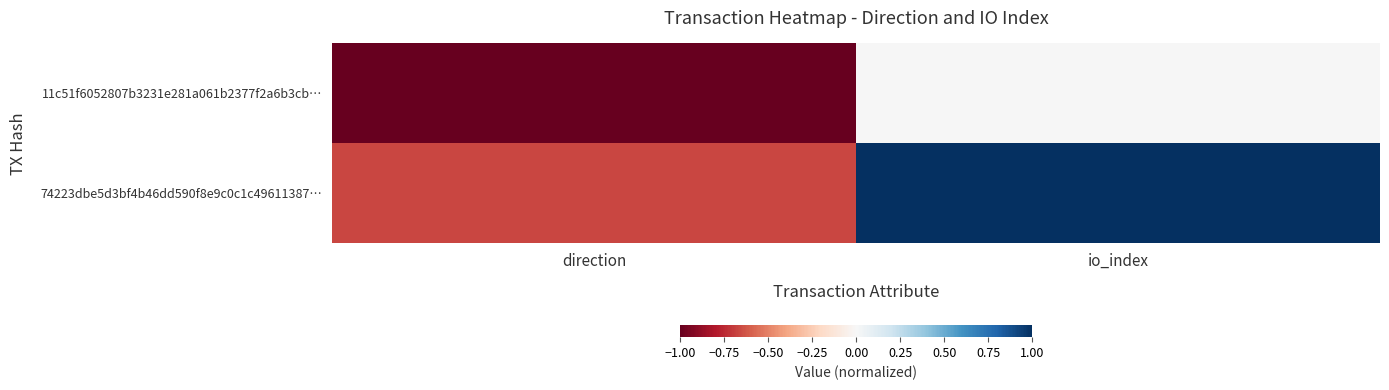

Rank the series by their average value, from lowest to highest.

11c51f6052807b3231e281a061b2377f2a6b3cb…, 74223dbe5d3bf4b46dd590f8e9c0c1c49611387…